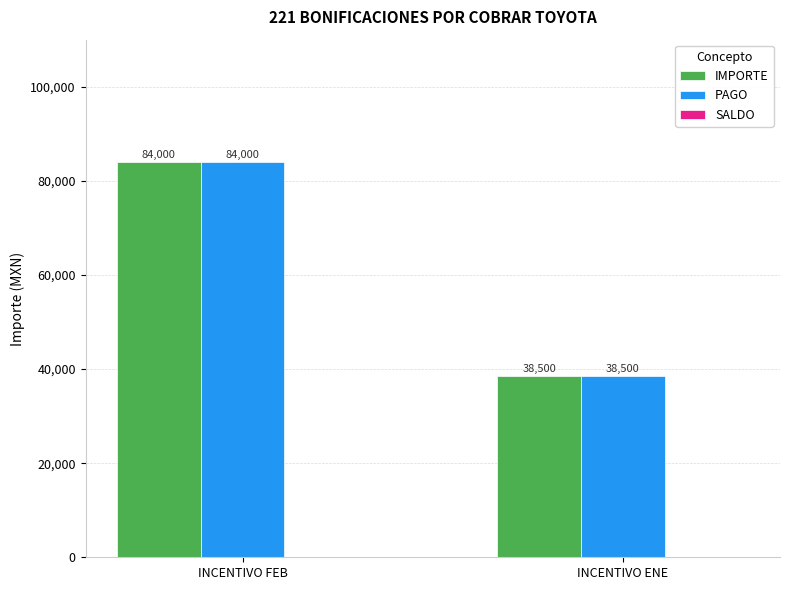

List the labels in order of PAGO value, largest first.

INCENTIVO FEB, INCENTIVO ENE